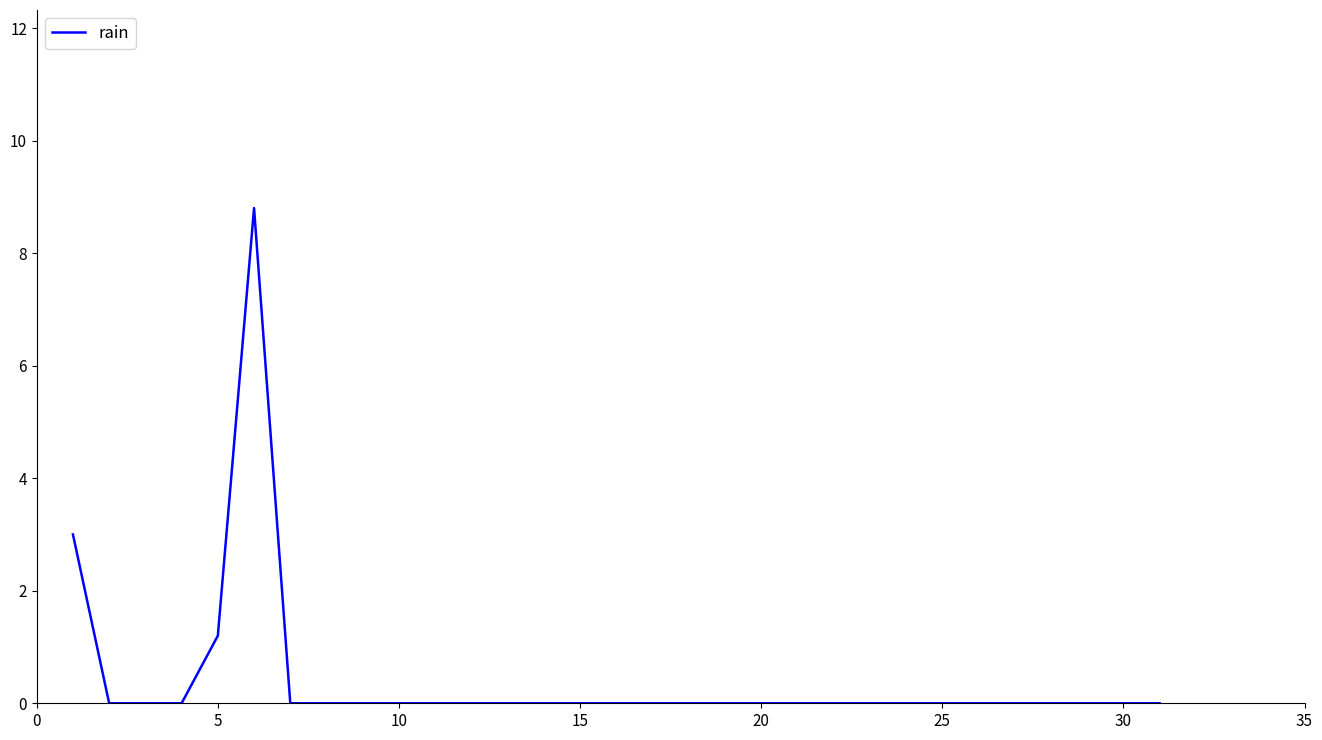

What is the average value?

0.4